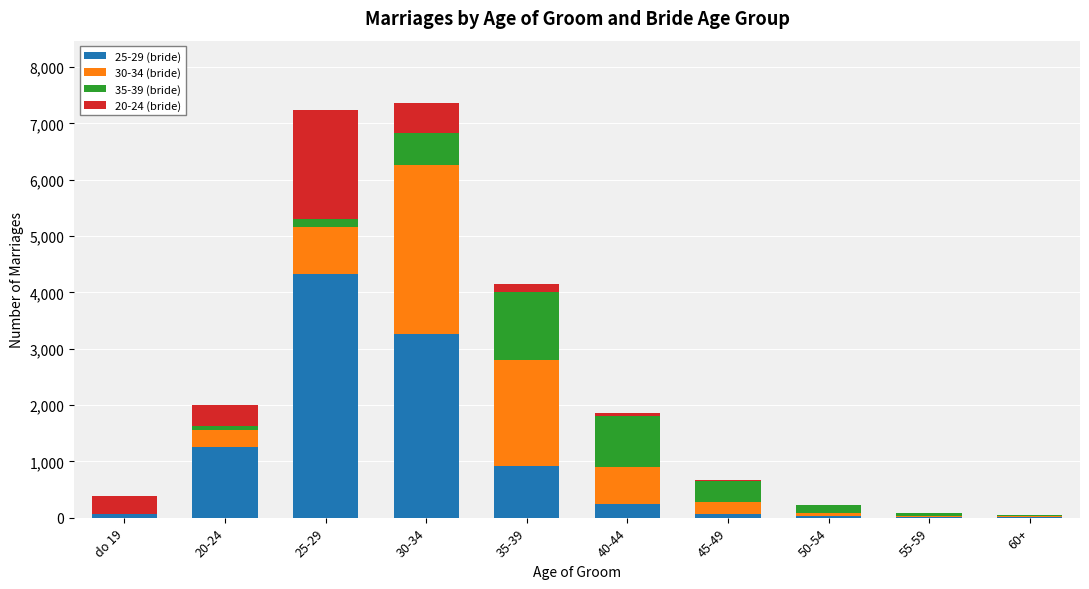

What is the difference between the maximum and second lowest values in the 35-39 (bride) series?

1176